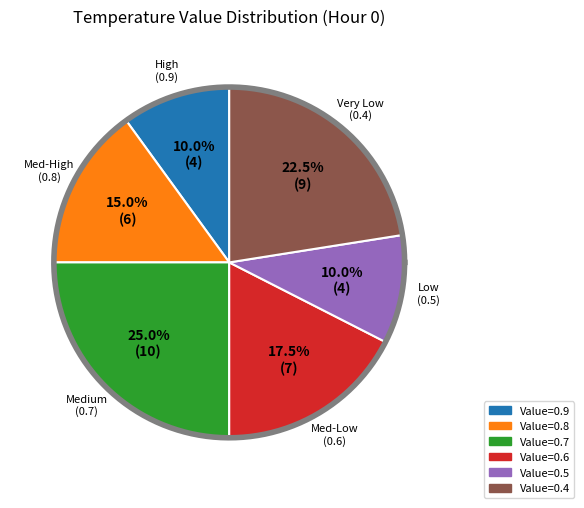

Is it true that 0.4 is 8% of the pie?

False